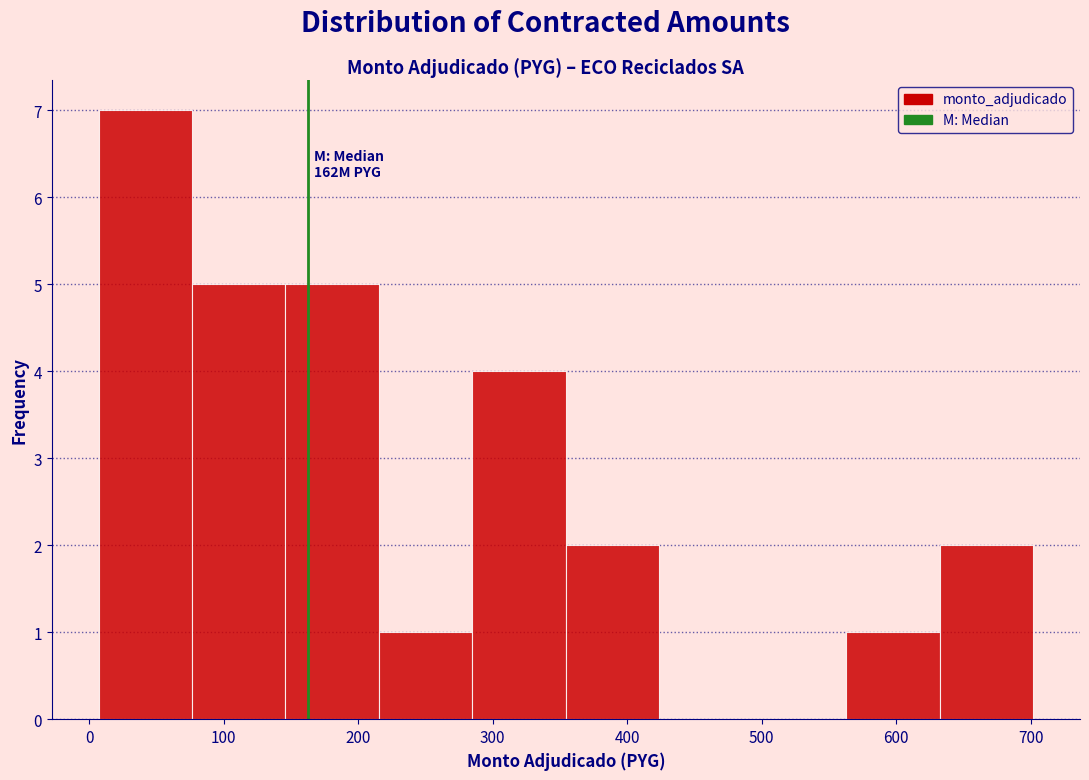

Which range on the x-axis has the tallest bar?

10 to 80